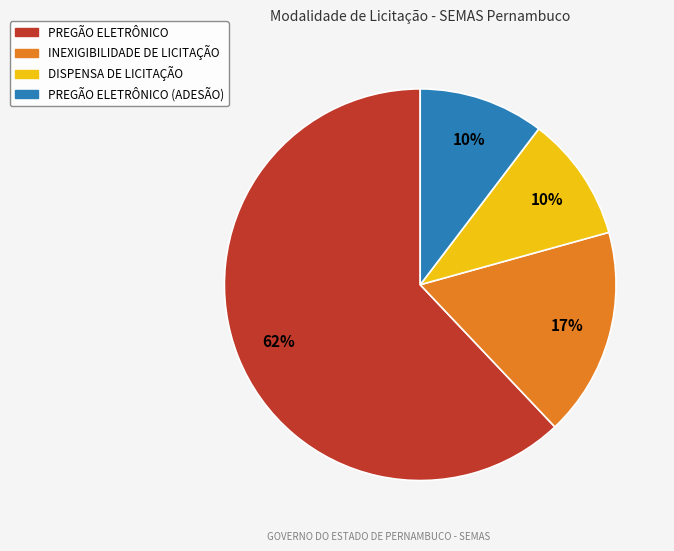

Is there any slice that represents more than half of the pie?

Yes